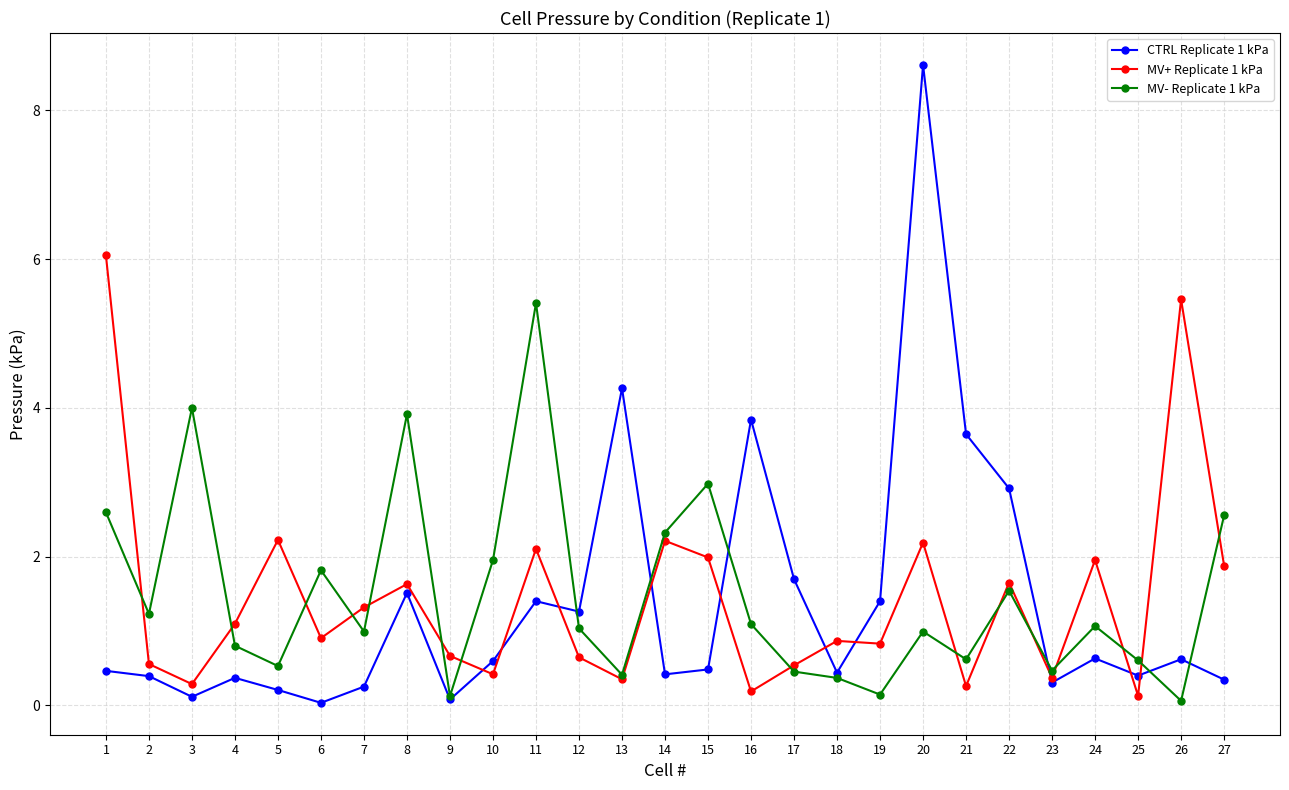

List the series in order of their peak value, lowest first.

MV- Replicate 1 kPa, MV+ Replicate 1 kPa, CTRL Replicate 1 kPa